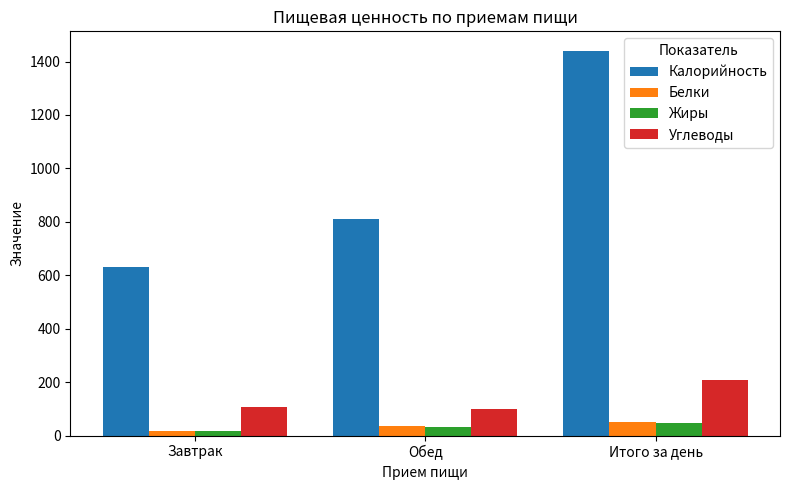

What is the difference between the Белки values at Обед and Итого за день?

17.6